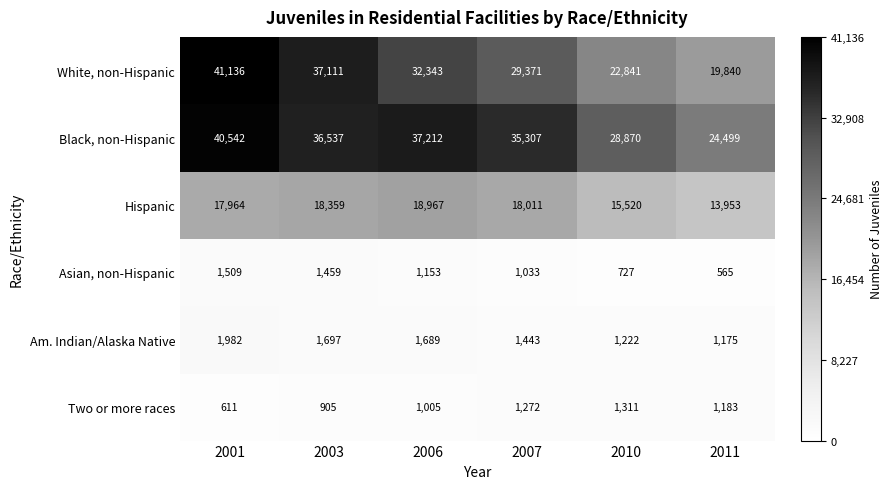

What is the approximate value of Black, non-Hispanic at 2001, to the nearest 100?

40500